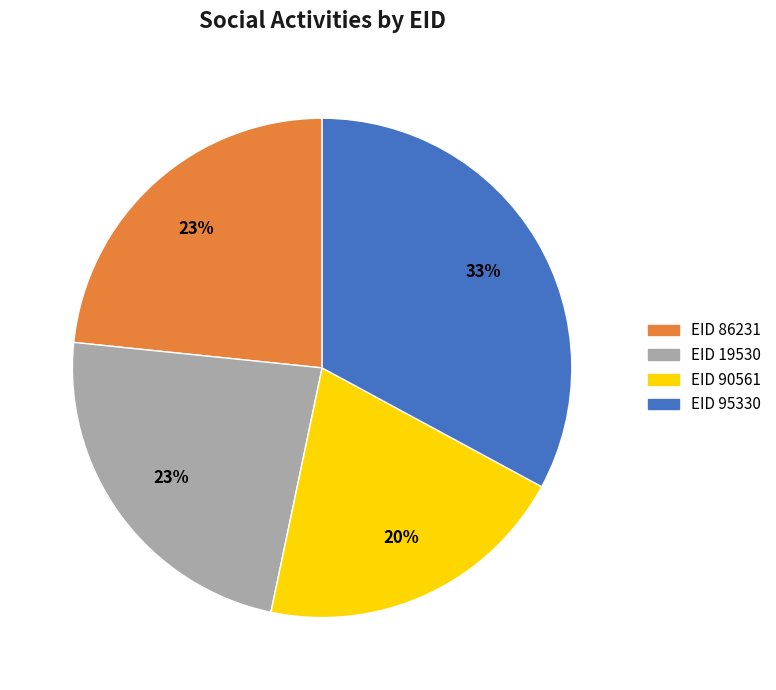

To the nearest percent, what is the average slice percentage?

25%